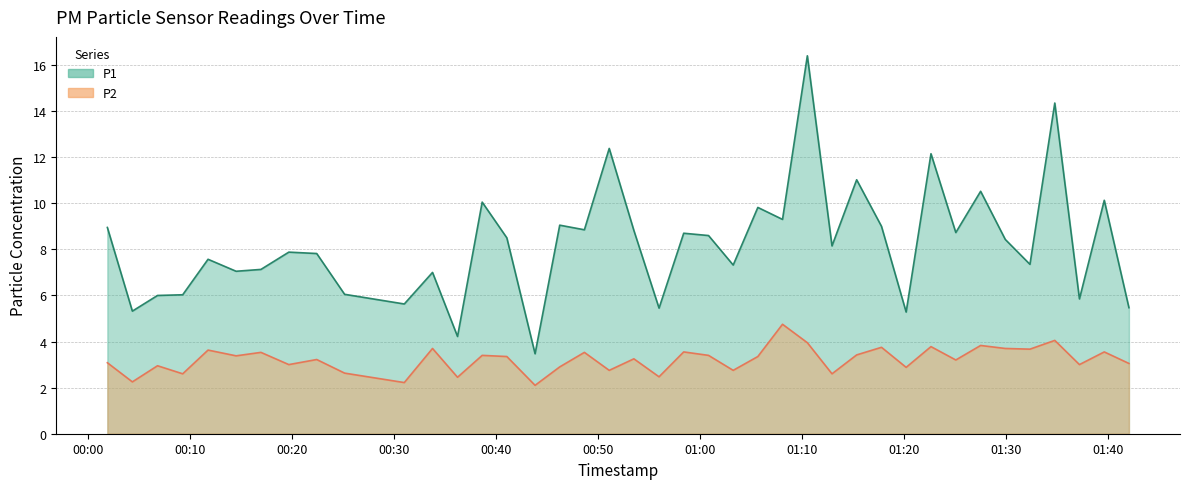

What is the value of the P2 point at the 20th from the left?

3.2